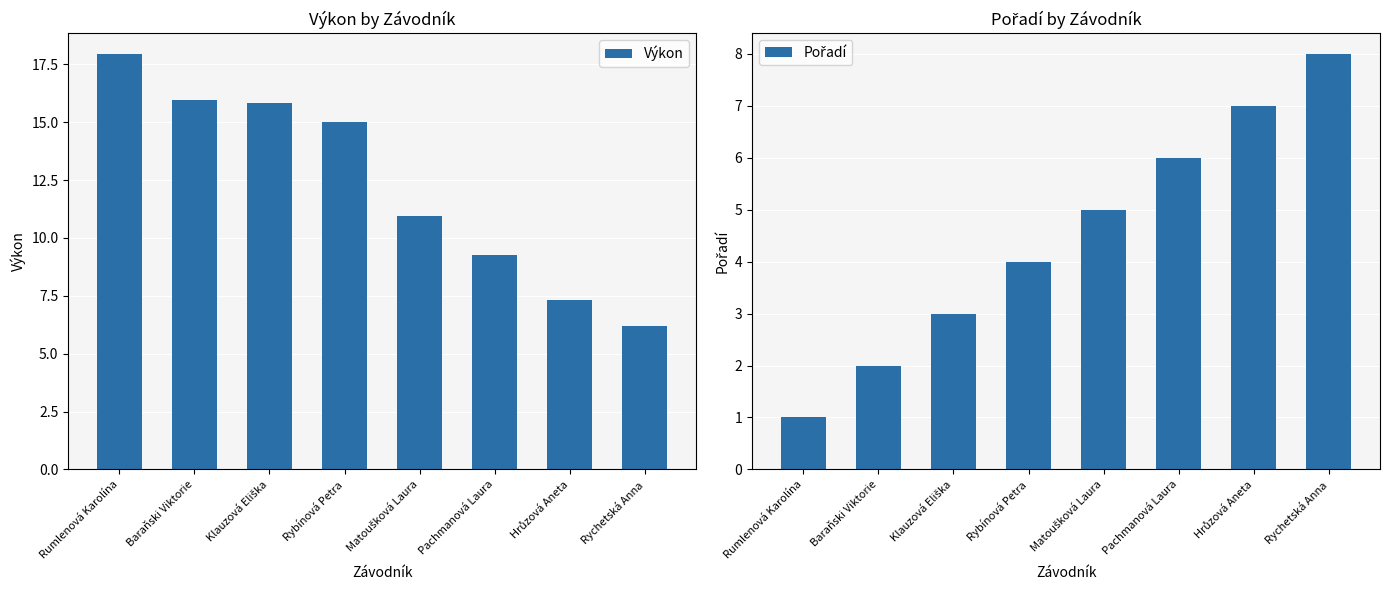

How many data points does each series have?

8